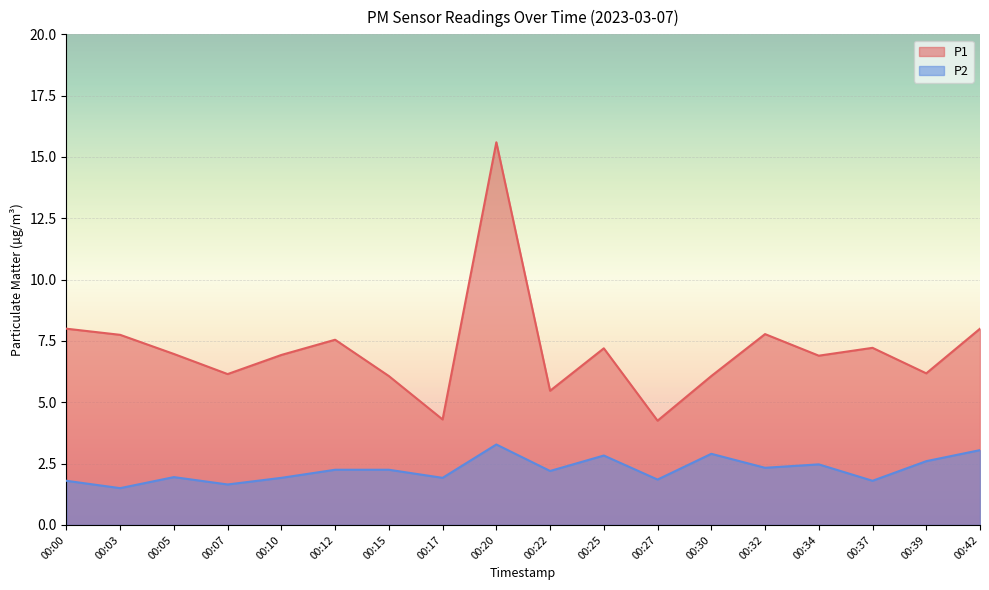

Which series has the largest total across all categories?

P1